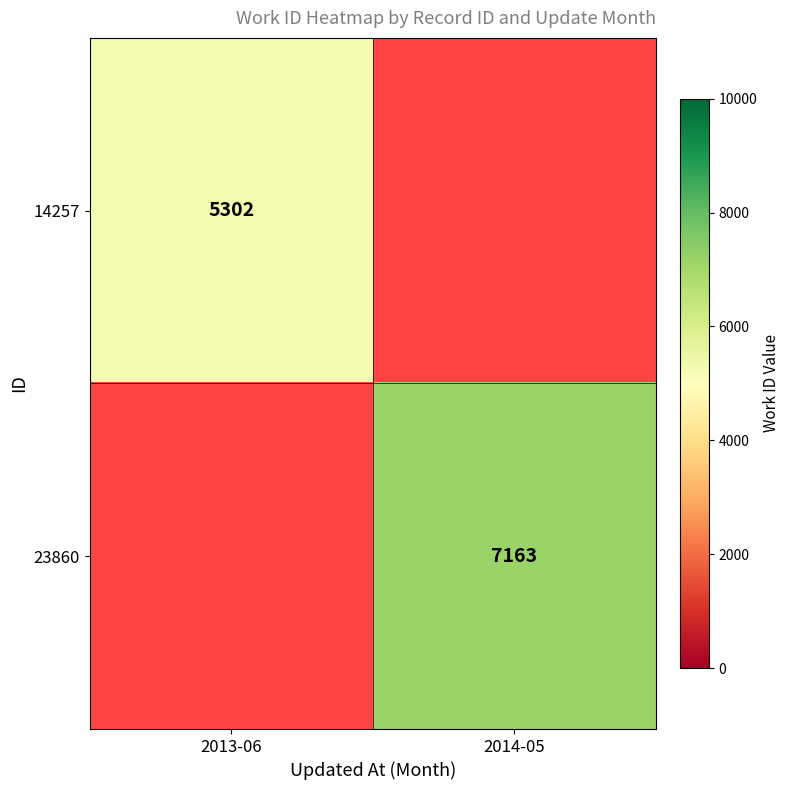

True or false: 14257 has a value of 5302 at 2013-06.

True